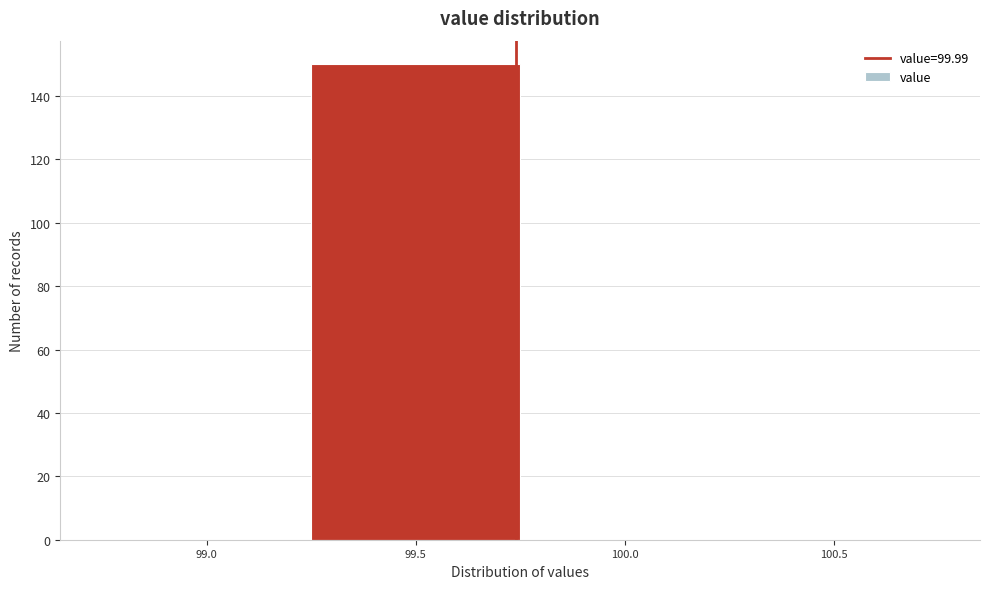

Reading right to left, transcribe all the data shown in this chart.

100.5=0	100.0=0	99.5=150	99.0=0